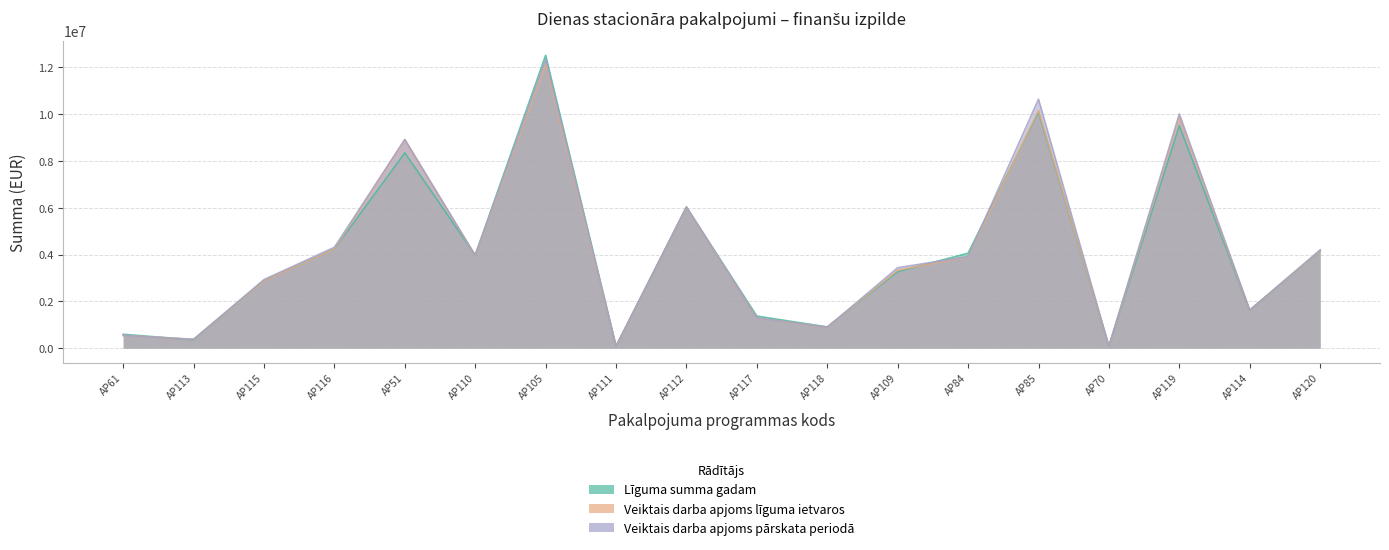

Is it true that Veiktais darba apjoms līguma ietvaros equals 4238442.9 at AP116?

True